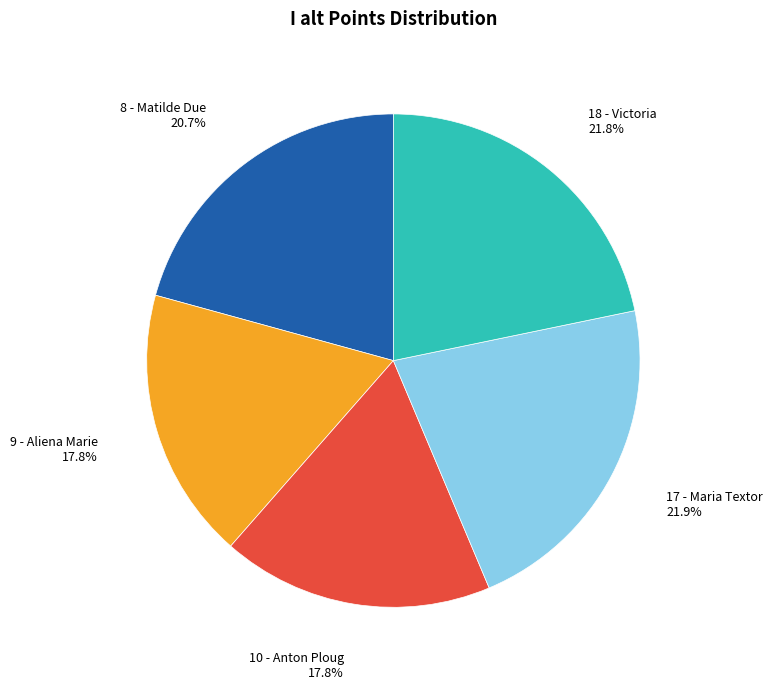

Does any single category account for the majority?

No